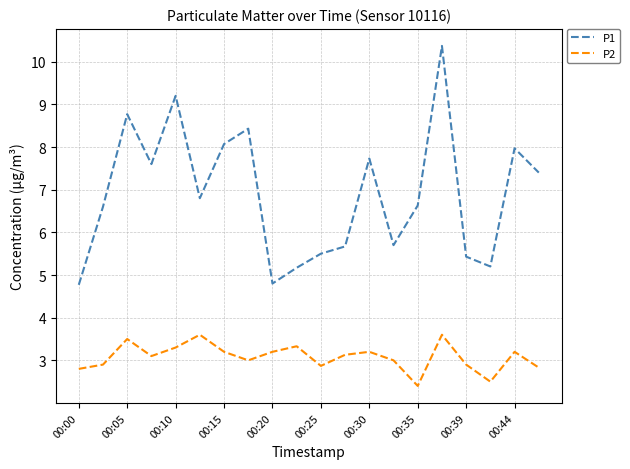

True or false: P2 and P1 intersect in this chart.

False